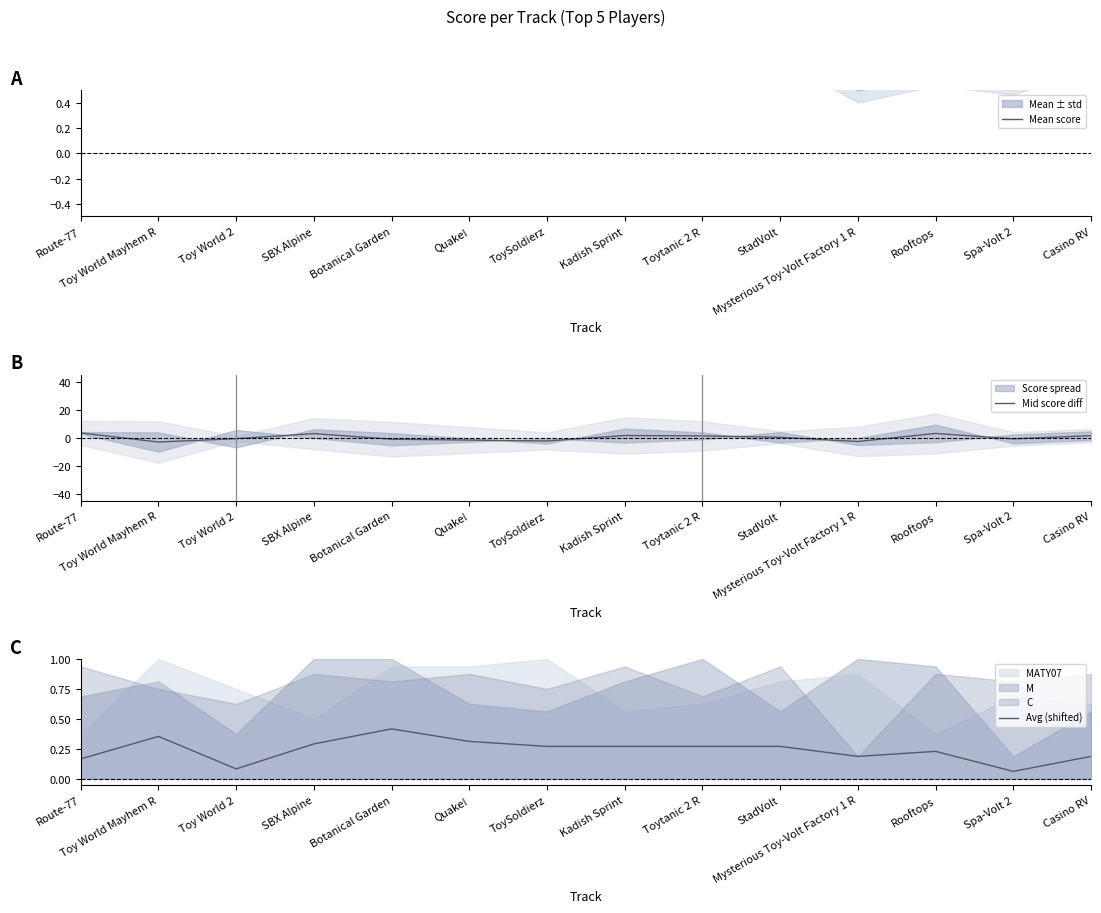

What is the difference between the maximum and minimum values in the Mean score series?

0.2